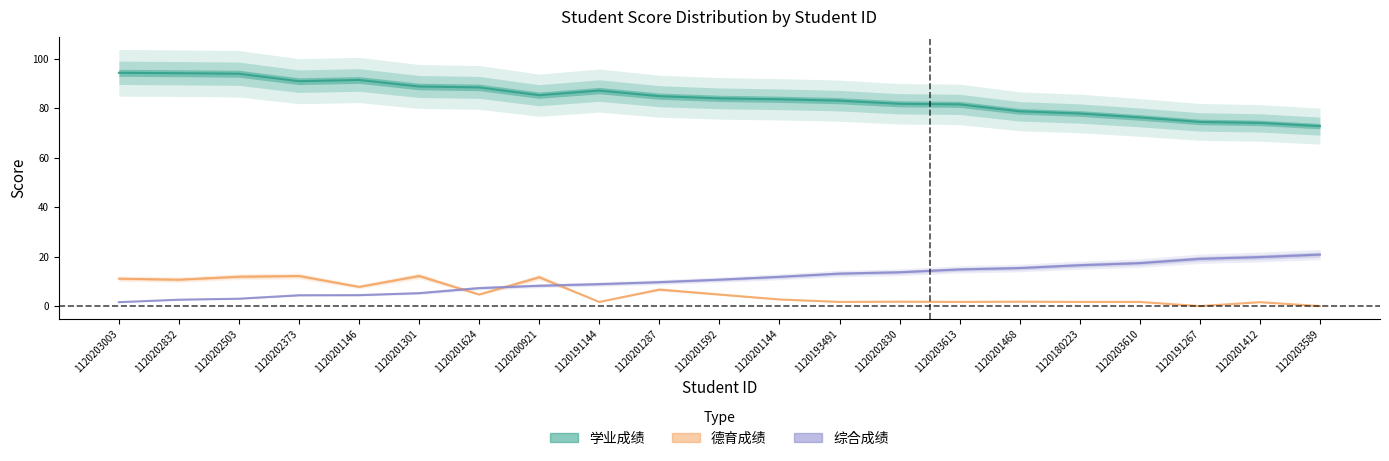

What is the value of the 学业成绩 point at the 17th from the left?

77.9